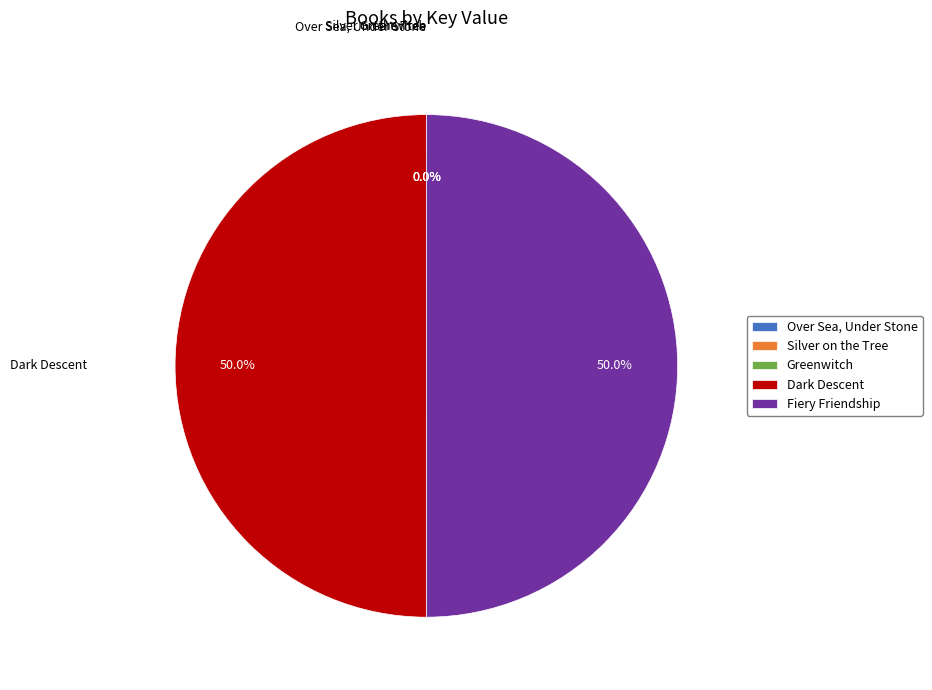

How much of the chart is everything except Fiery Friendship?

50.0%